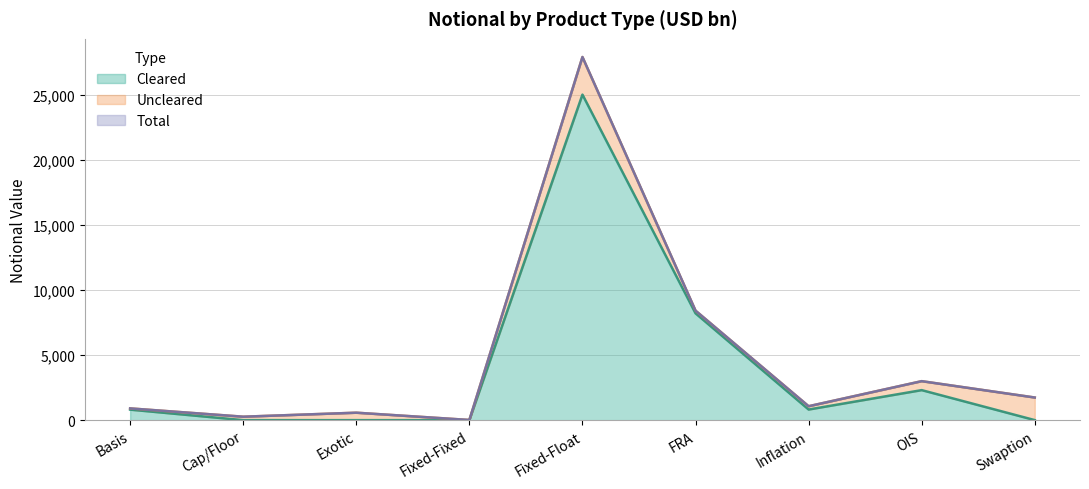

What is the difference between the highest and lowest values at FRA?

207